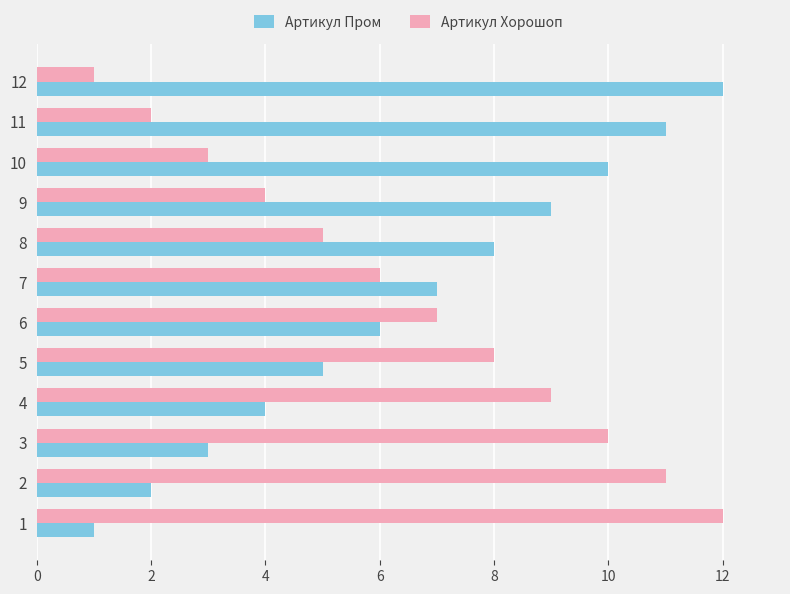

True or false: Артикул Хорошоп has a value of 5 at 8.

True